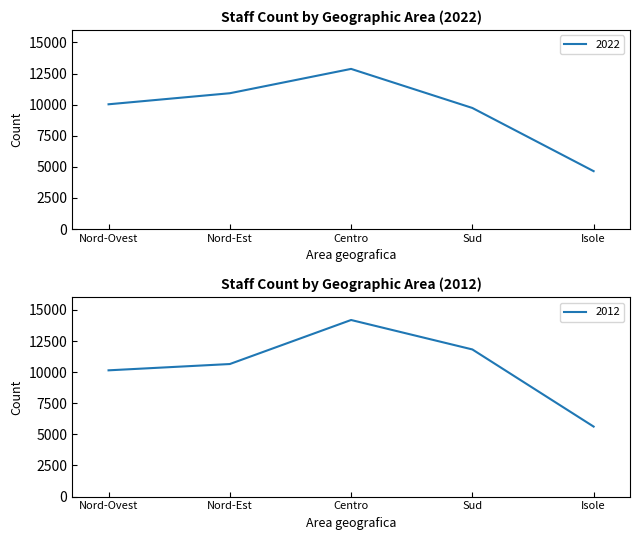

What is the sum of the 2022 values at Isole and Nord-Est?

15569